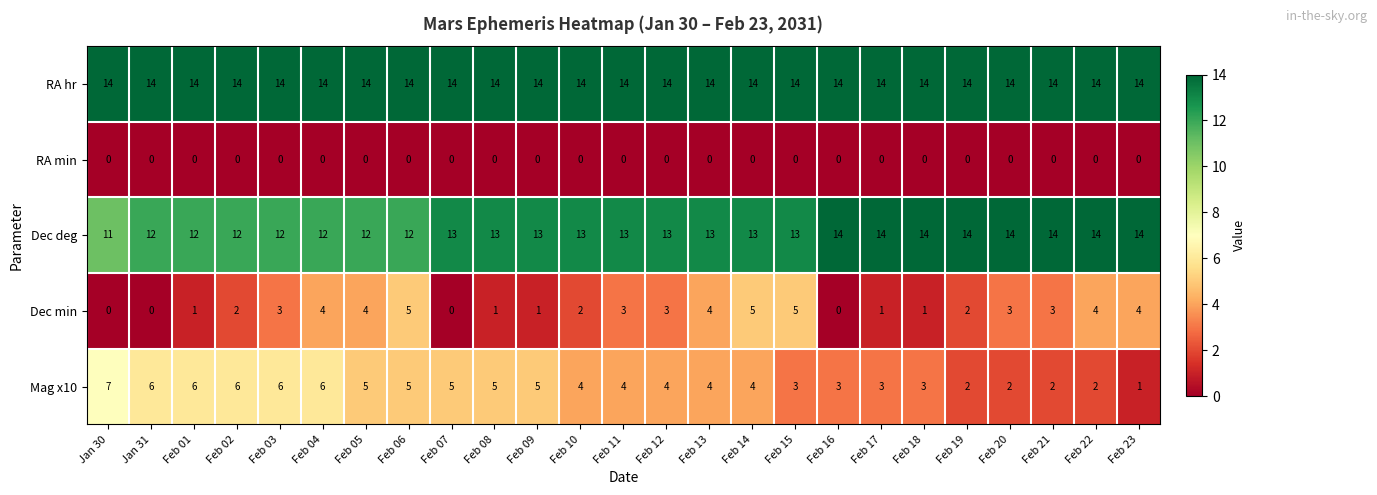

Is it true that Dec deg equals 20 at Feb 12?

False